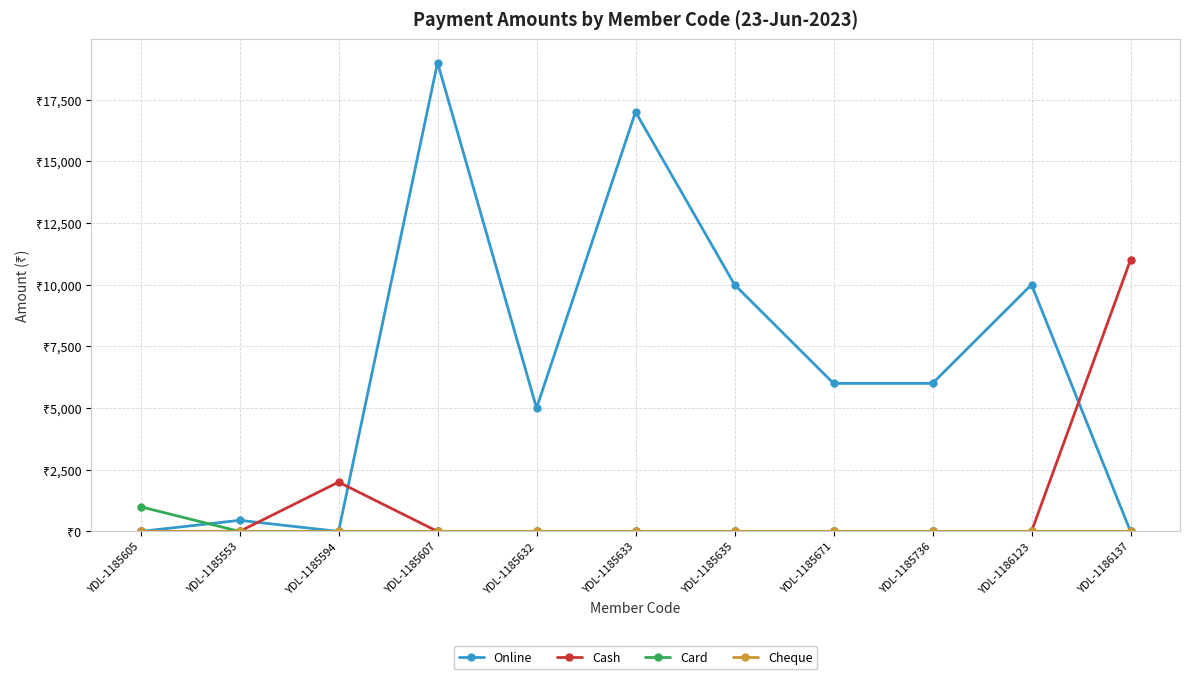

At which label is Online closest to 9500?

YDL-1185635